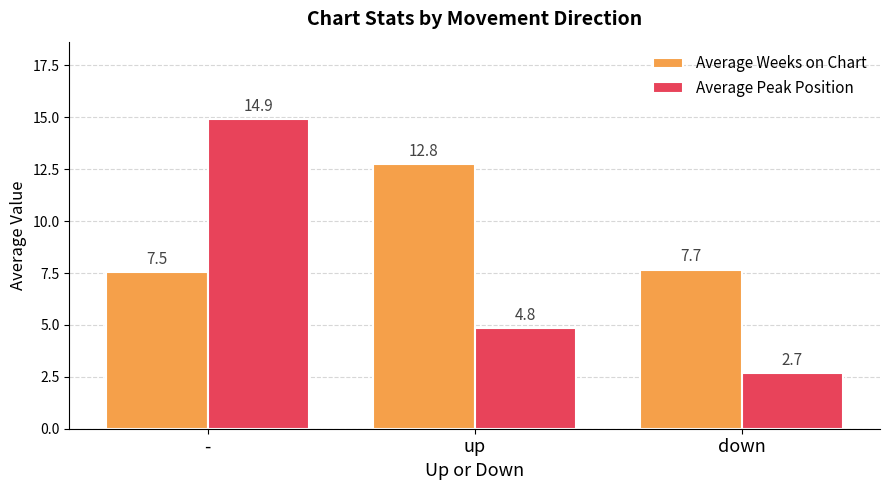

Reading left to right, transcribe all the data shown in this chart.

Average Weeks on Chart: -=7.5	up=12.8	down=7.7
Average Peak Position: -=14.9	up=4.8	down=2.7